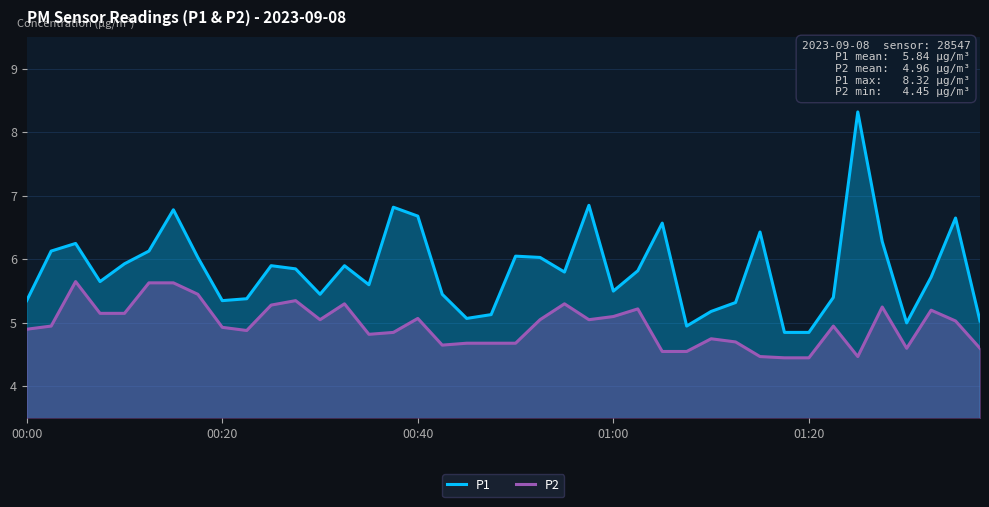

True or false: P1 and P2 intersect in this chart.

False